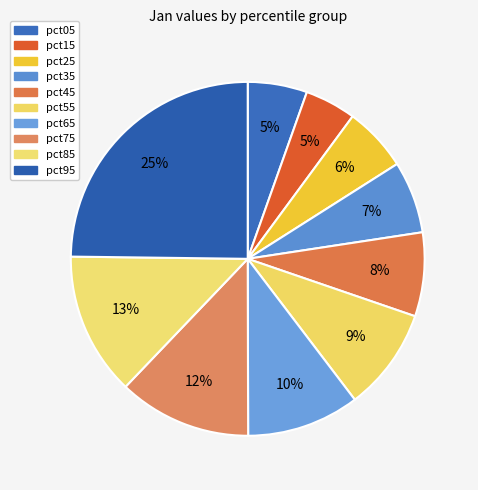

What is the smallest slice in the pie chart?

pct15